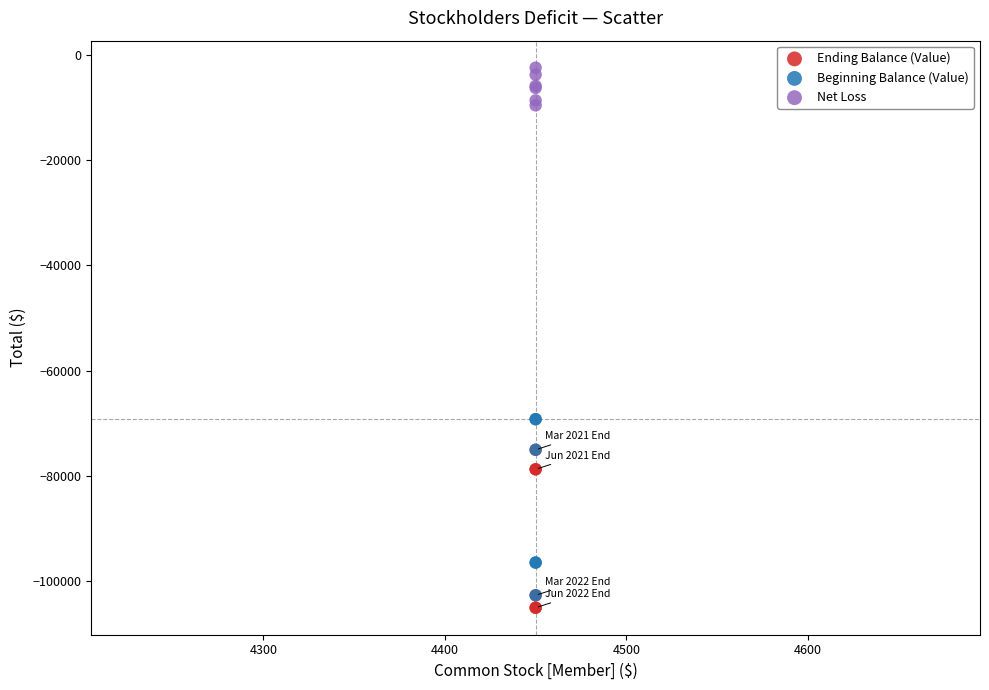

Which series reaches the minimum Y coordinate?

Ending Balance (Value)